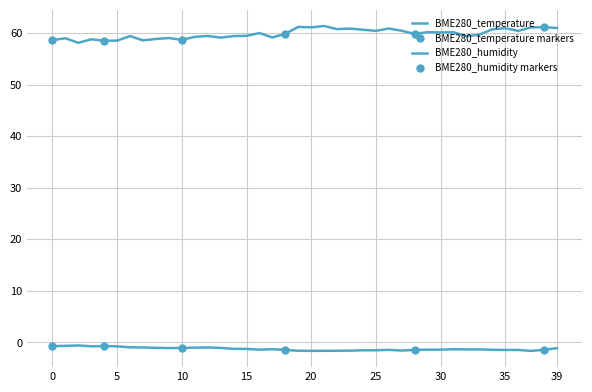

Which series has the widest spread of values?

BME280_humidity